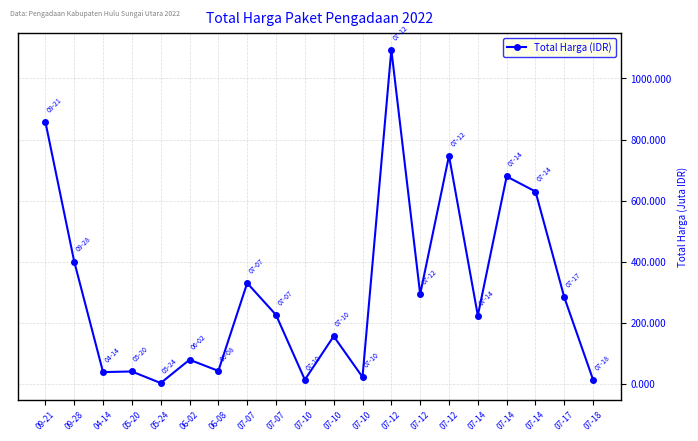

How many points are higher than both their immediate neighbors (excluding endpoints)?

7